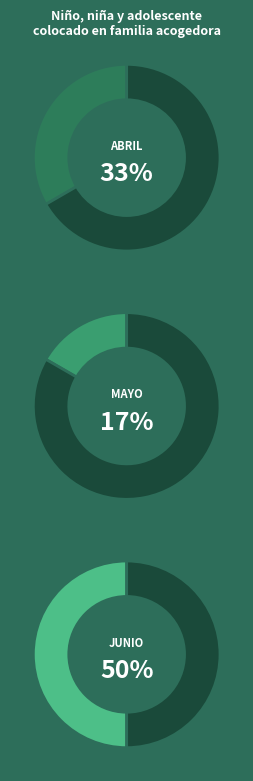

Is Abril the majority of the pie?

No